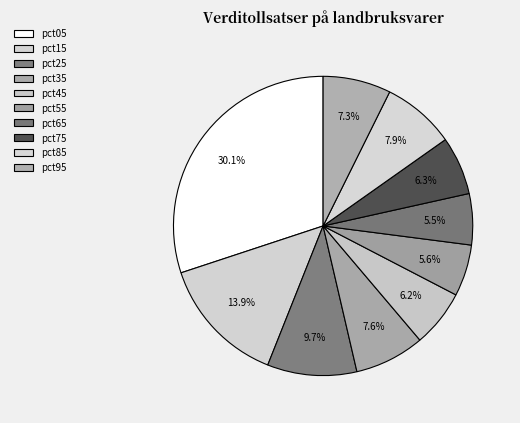

Between pct15 and pct75, which is larger?

pct15